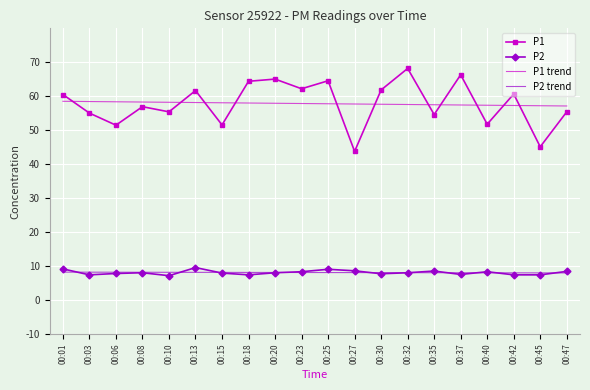

The P1 trend series shows 57.8 at 00:25. True or false?

True